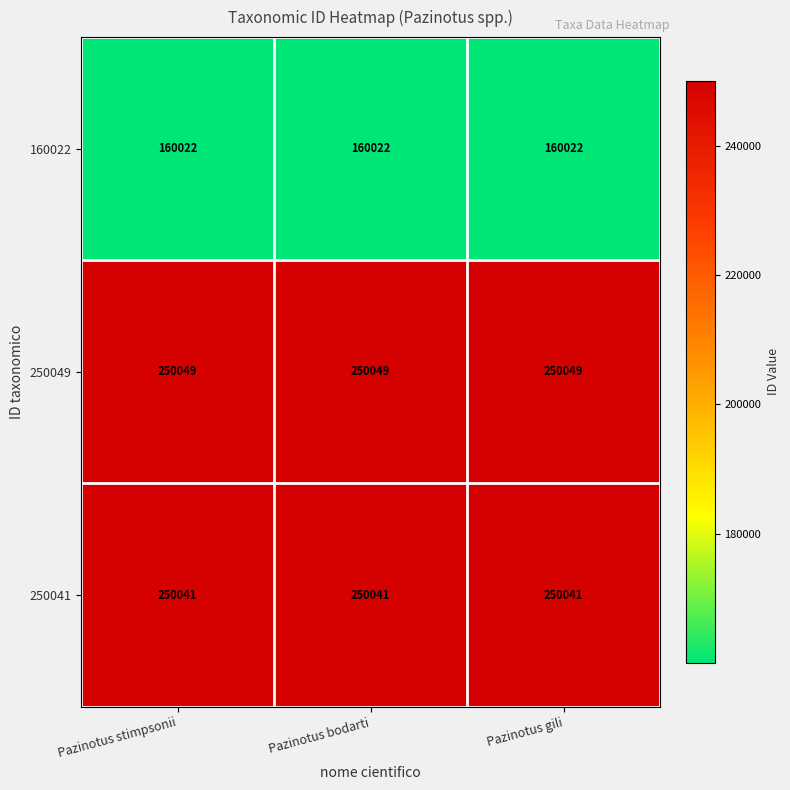

The value of 250041 at Pazinotus gili is 250041. True or false?

True